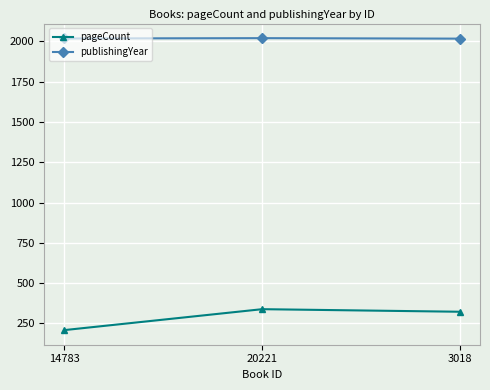

Which category has the highest value in the pageCount series?

20221